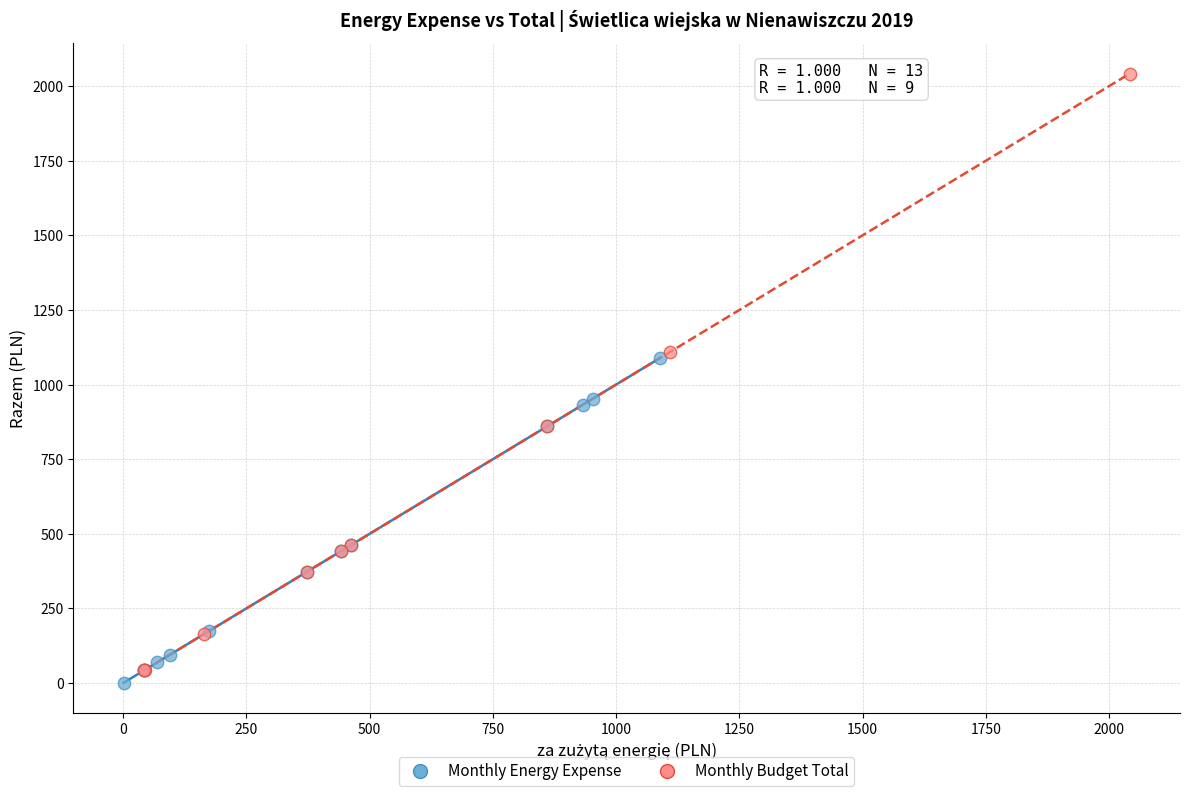

Which series reaches the maximum Y coordinate?

Monthly Budget Total